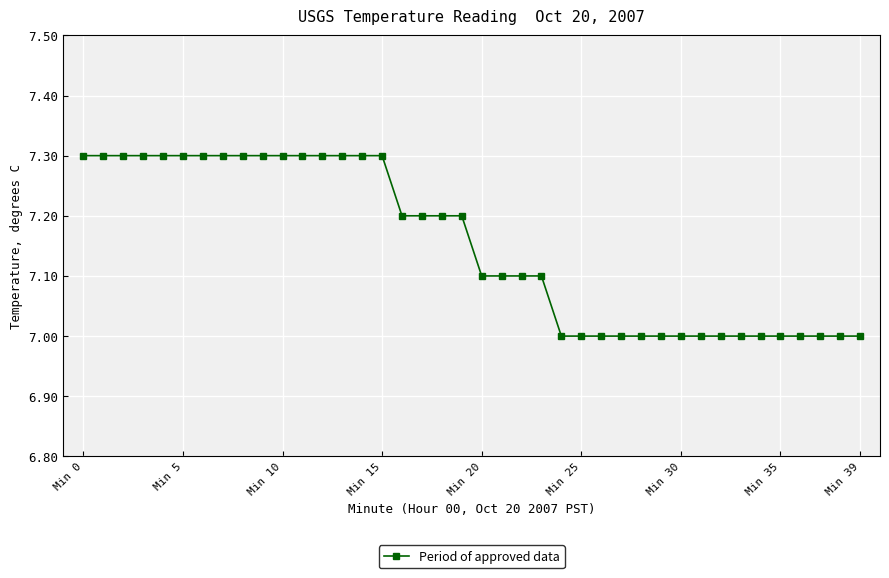

What is the value of the 11th point from the left?

7.3